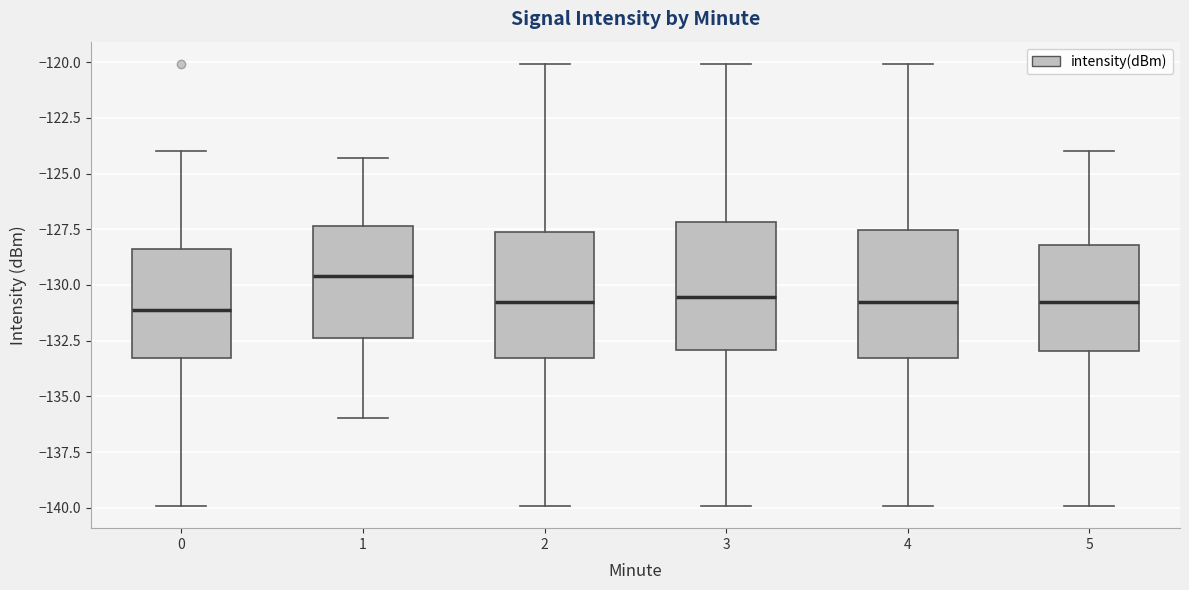

Reading left to right, read every box against the y-axis: the position of its median line, the range the box covers, and the ends of its whiskers. The values are not printed on the chart, so give them approximately, as read against the axis.

0: median -131.0, box -133.5 to -128.5, whiskers -140.0 to -124.0
1: median -129.5, box -132.5 to -127.5, whiskers -136.0 to -124.5
2: median -131.0, box -133.5 to -127.5, whiskers -140.0 to -120.0
3: median -130.5, box -133.0 to -127.0, whiskers -140.0 to -120.0
4: median -131.0, box -133.5 to -127.5, whiskers -140.0 to -120.0
5: median -131.0, box -133.0 to -128.0, whiskers -140.0 to -124.0